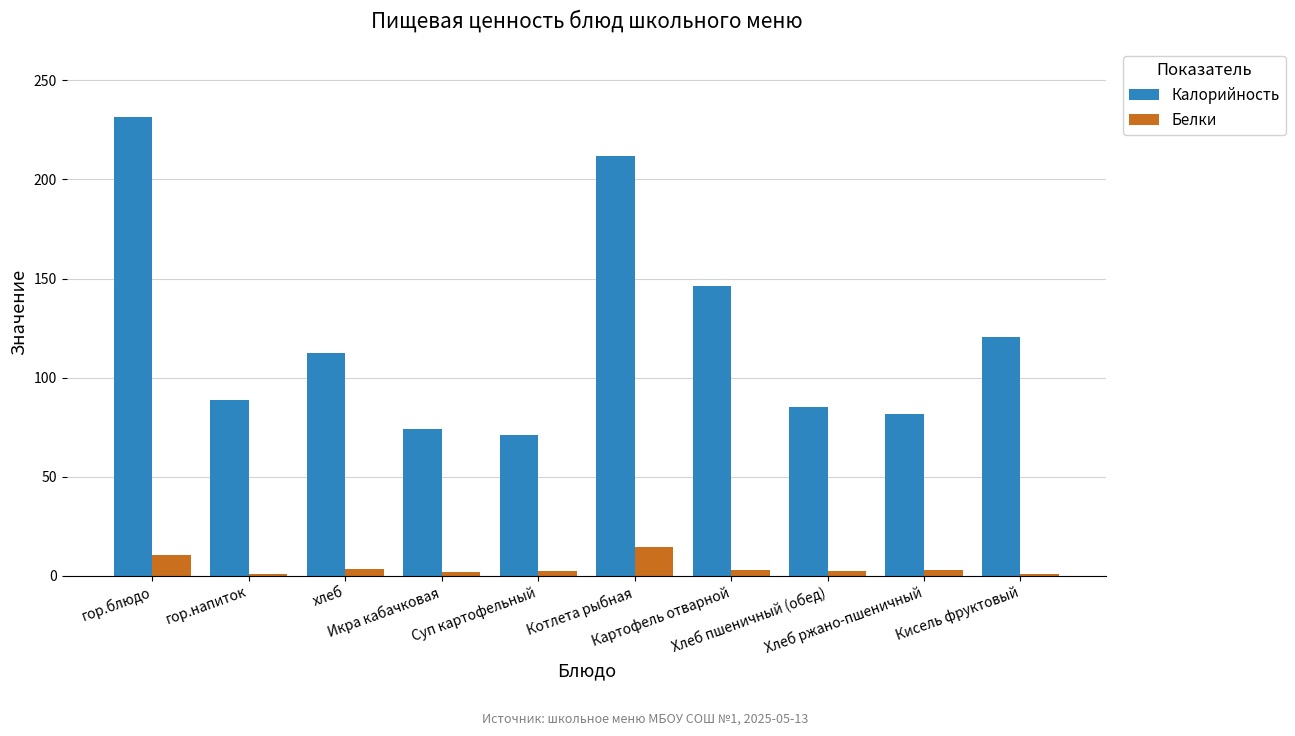

Which series has the largest total across all categories?

Калорийность